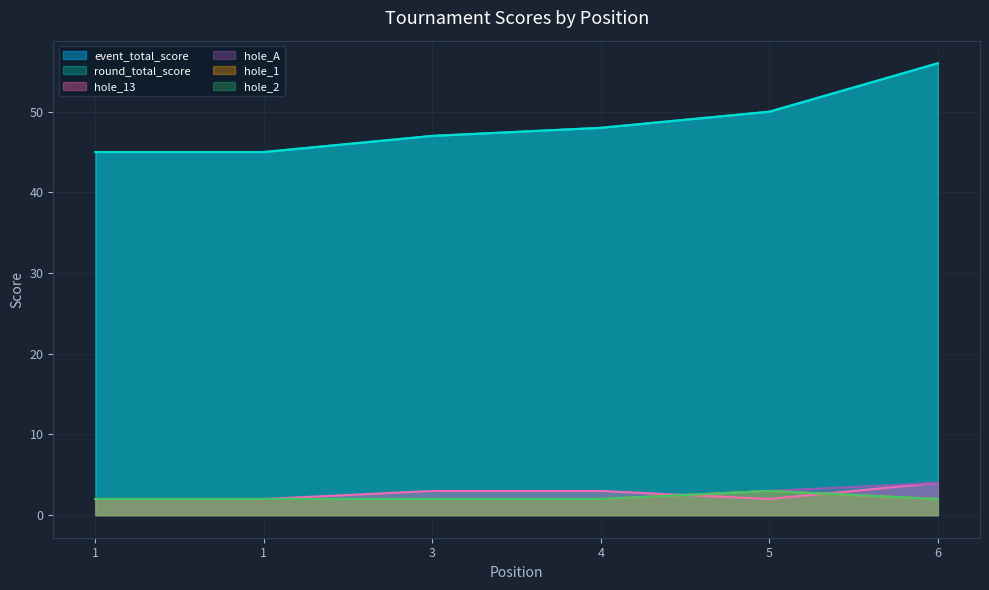

At which category is the sum across all series the highest?

6